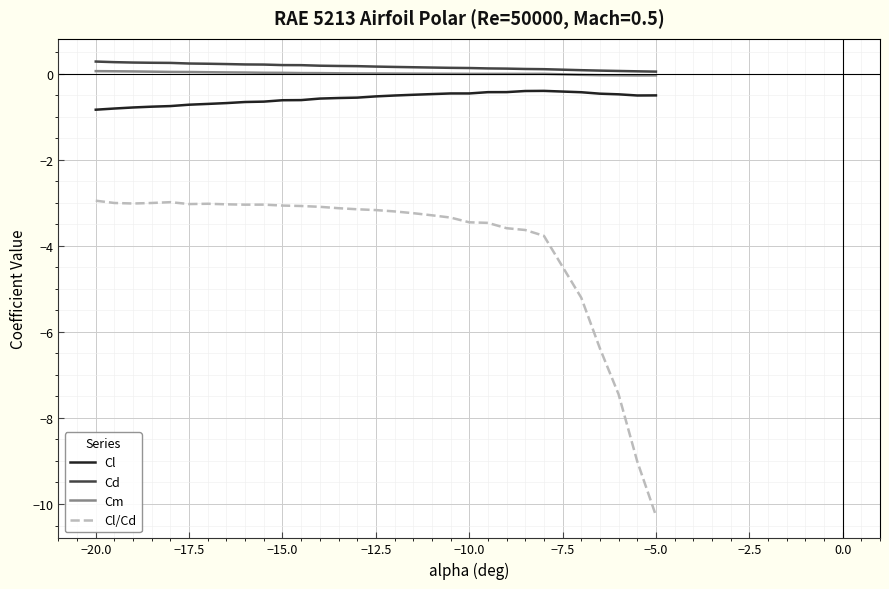

True or false: Cl and Cd intersect in this chart.

False